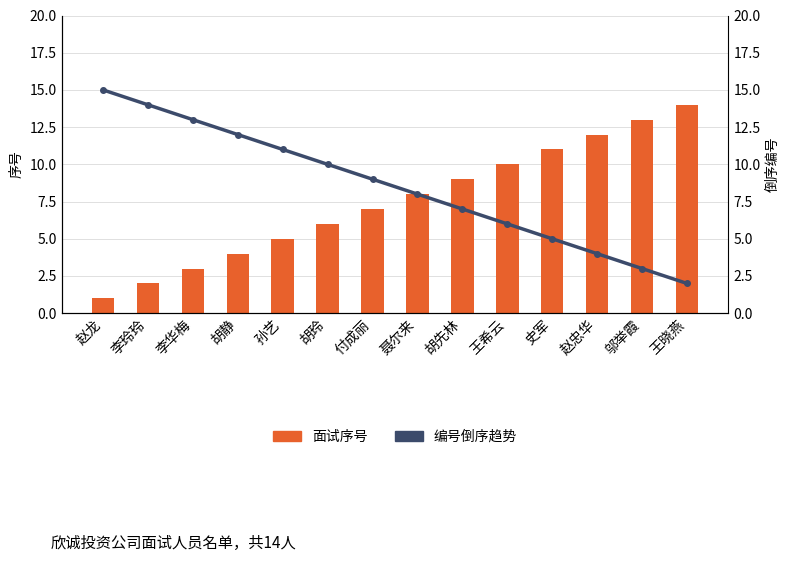

Between 邬举霞 and 胡玲, which is larger?

邬举霞